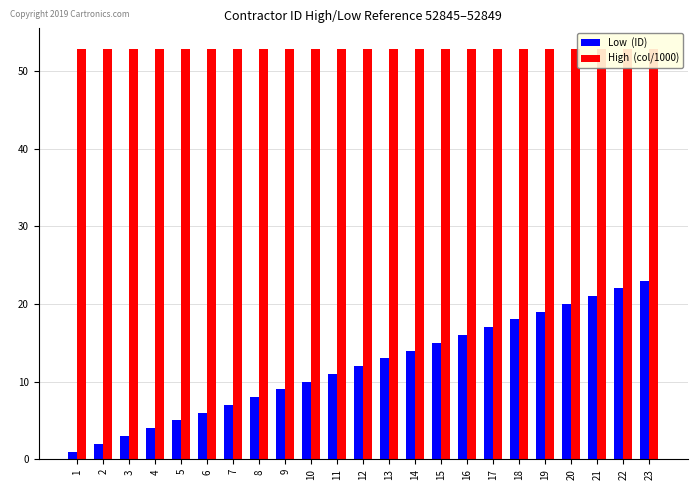

Rank the series by their maximum value, from lowest to highest.

Low  (ID), High  (col/1000)